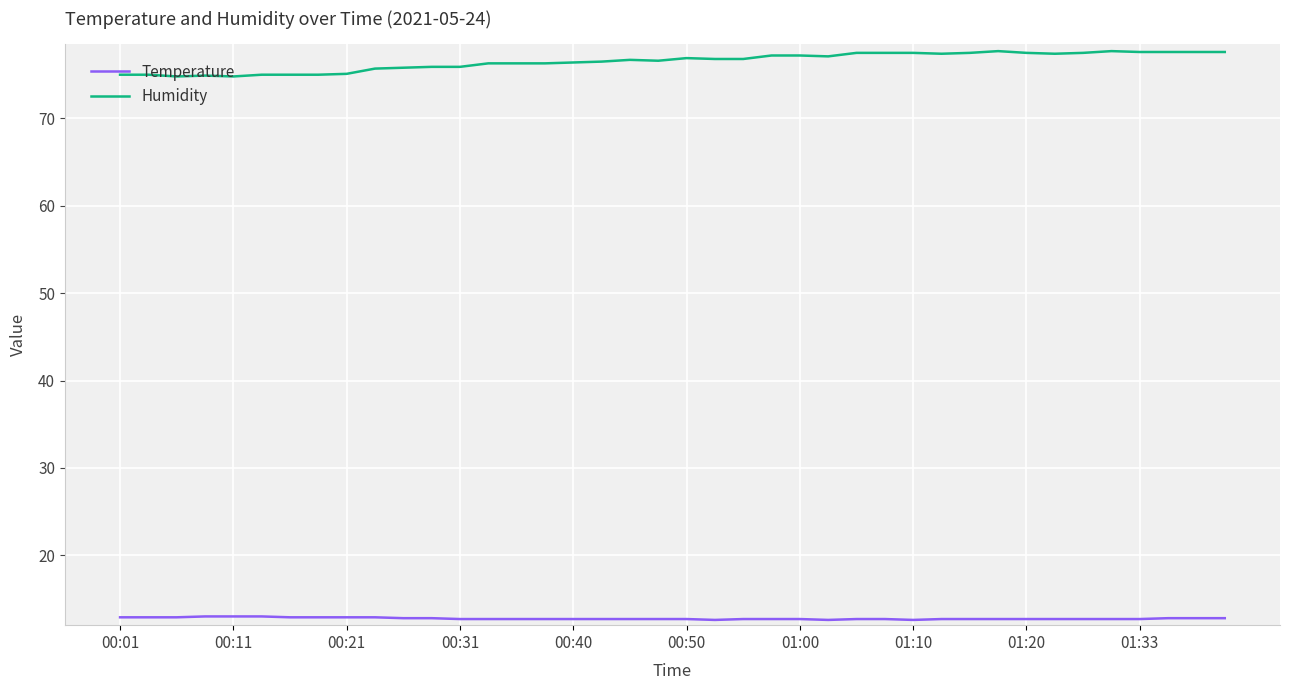

List the series in order of their overall mean, highest first.

Humidity, Temperature